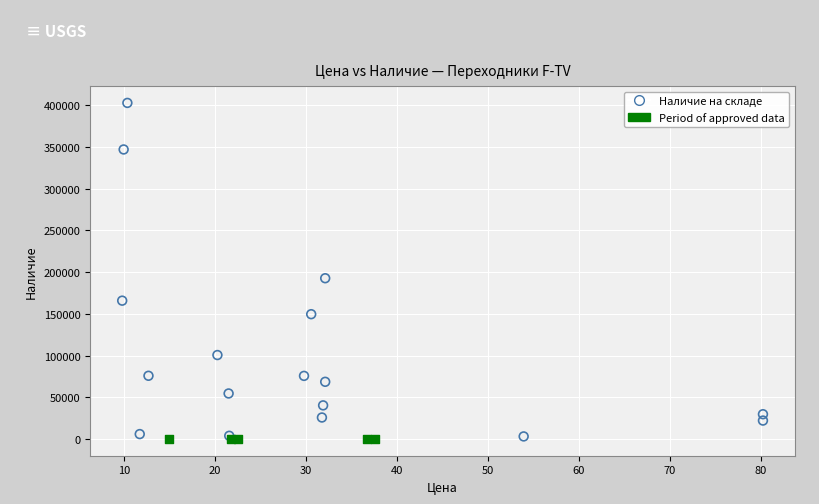

Which series contains the highest Y value?

Наличие на складе